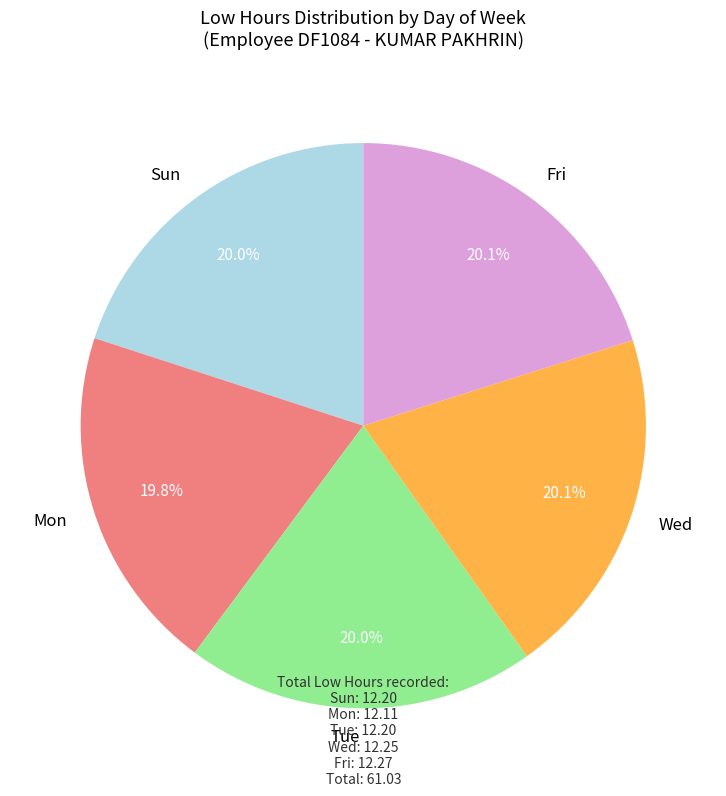

To the nearest percent, what is the combined percentage of Mon and Wed?

40%